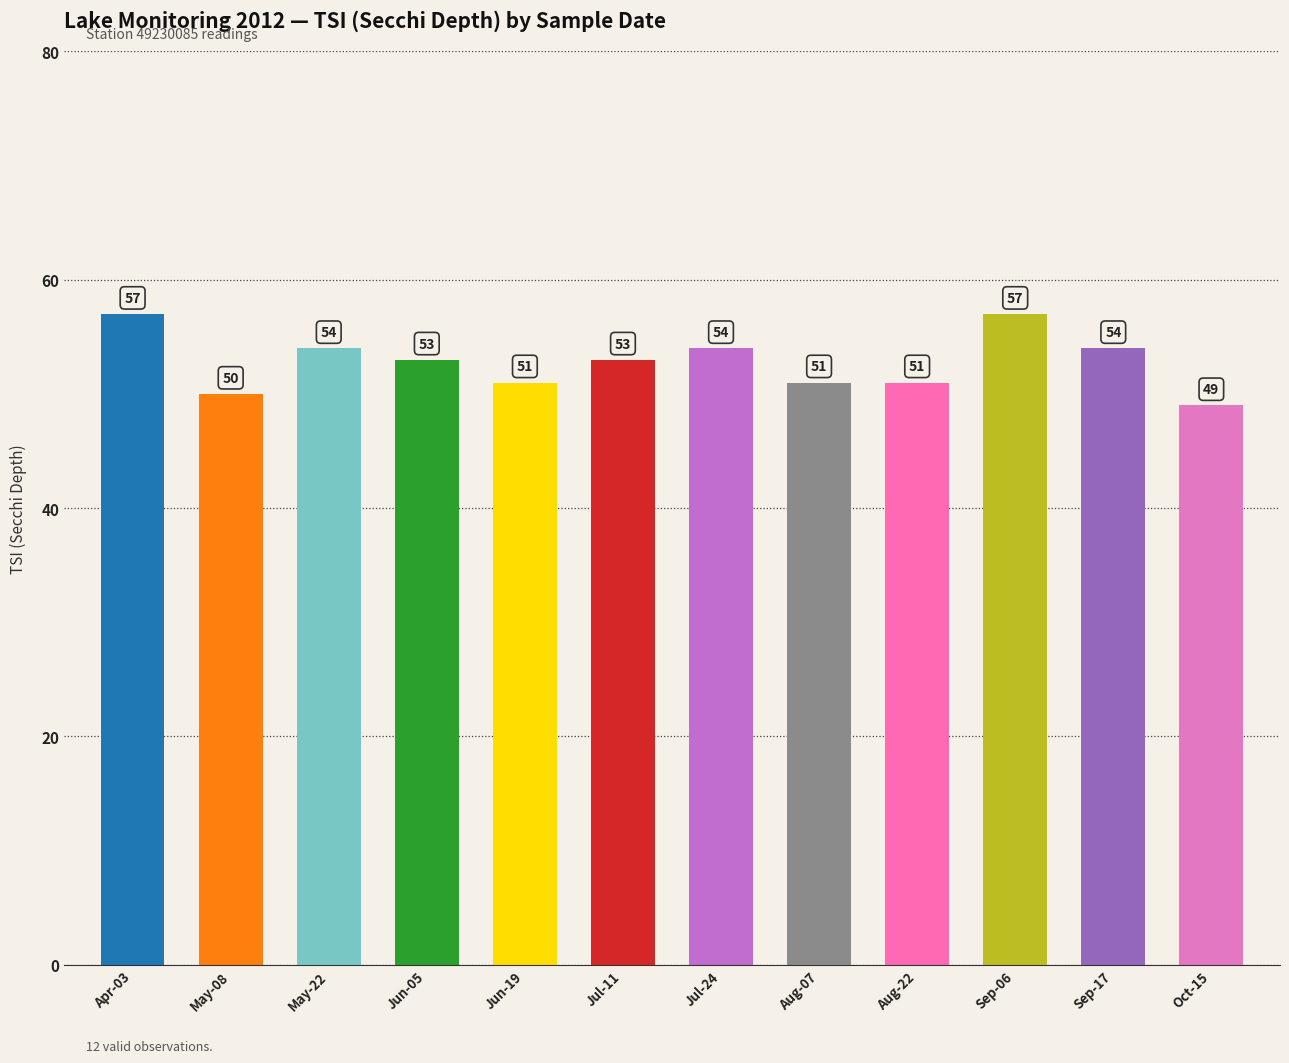

The chart shows a value of 57 at Sep-06. True or false?

True